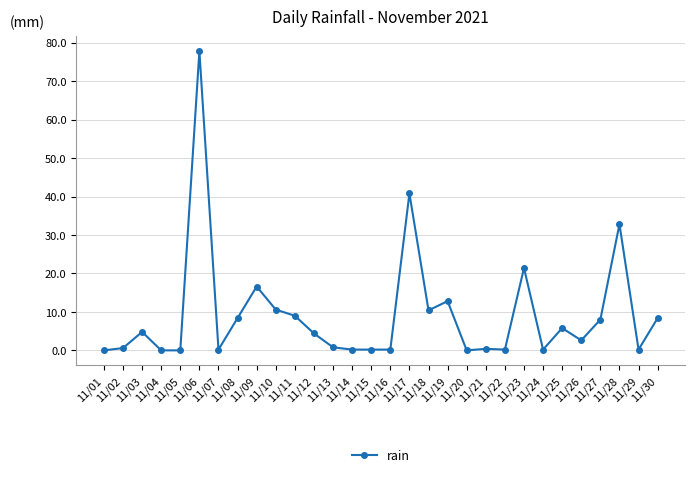

The value at 11/01 is 41.9. True or false?

False